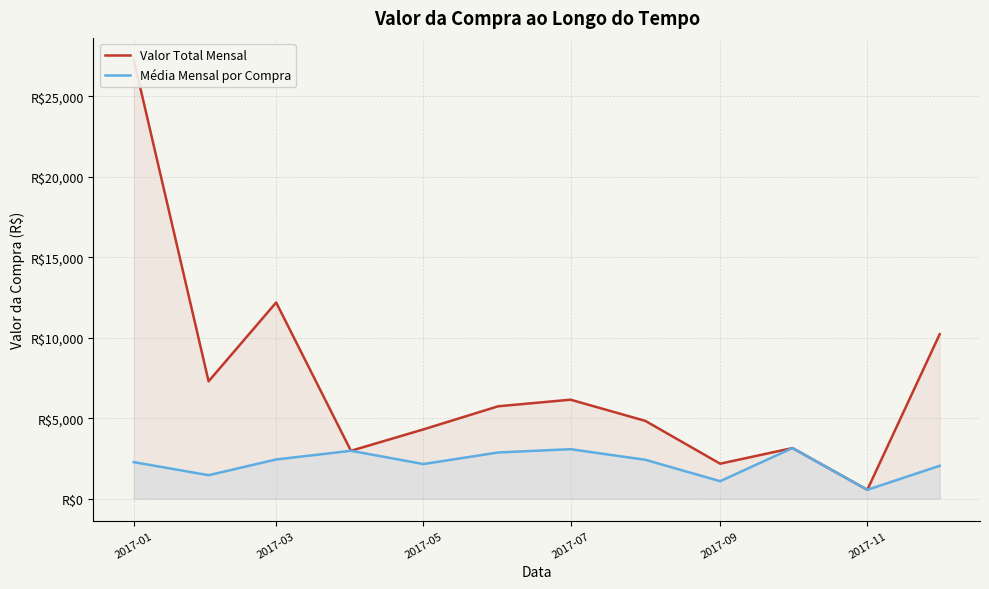

At how many categories does at least one series exceed 11549?

2